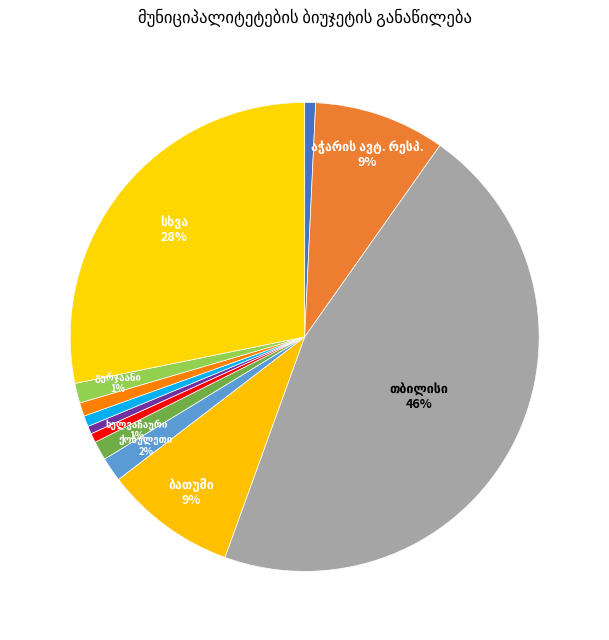

How many slices are in this pie chart?

12